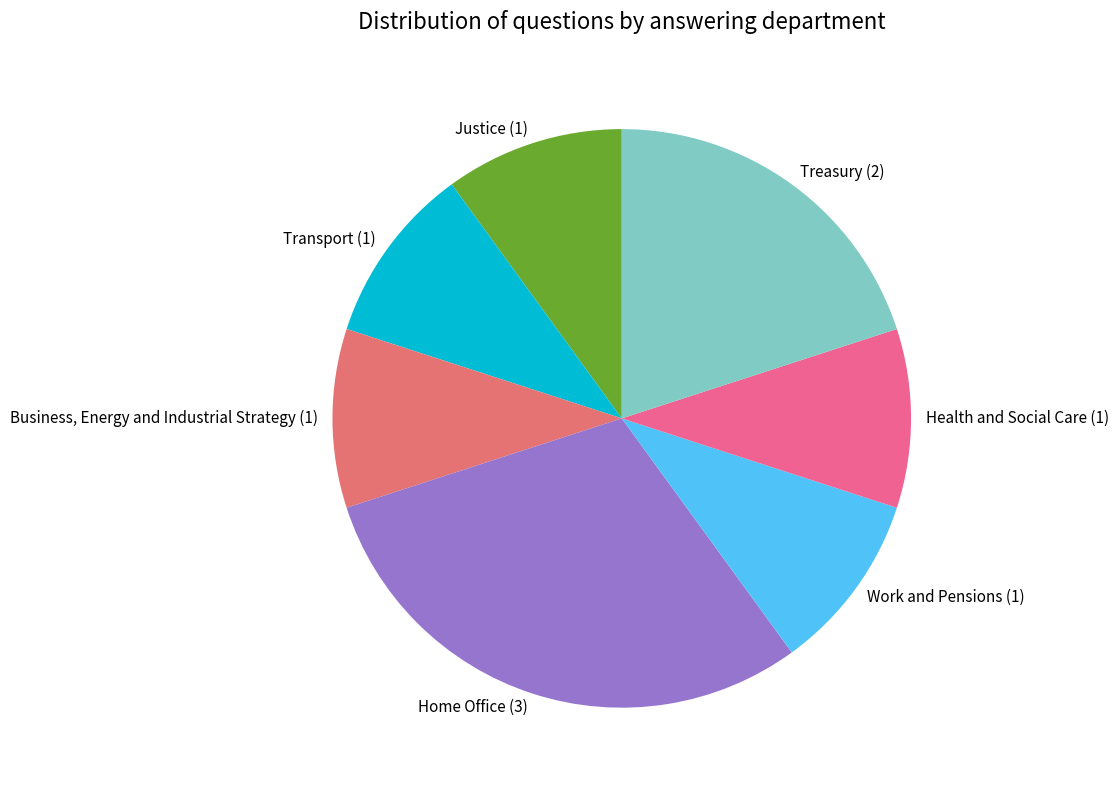

The Business, Energy and Industrial Strategy (1) slice represents 21% of the pie. True or false?

False